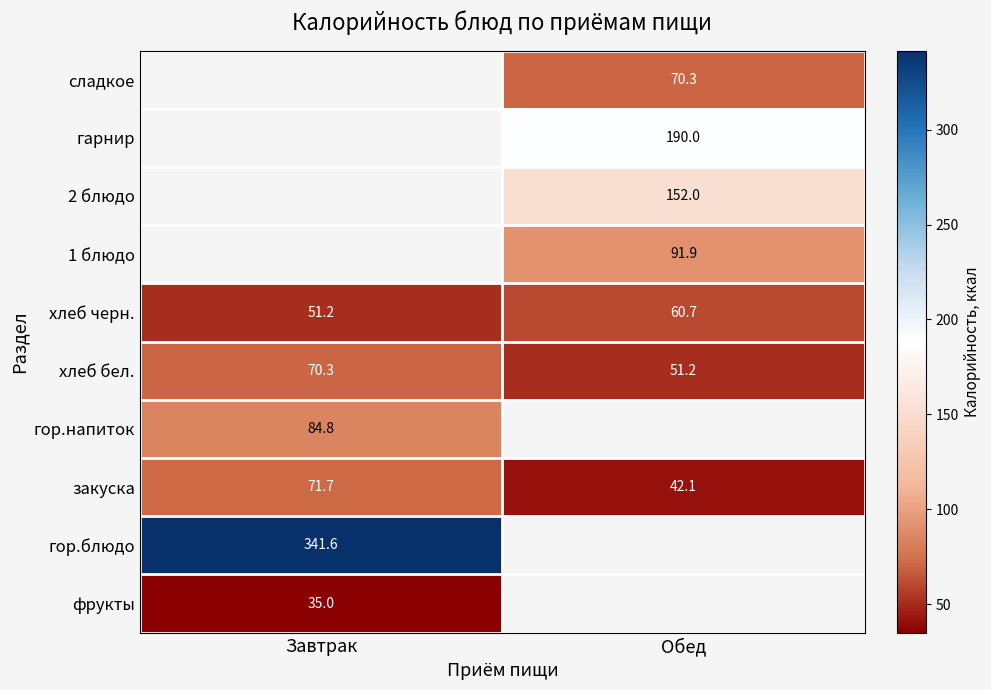

Read the закуска value at Завтрак.

71.7